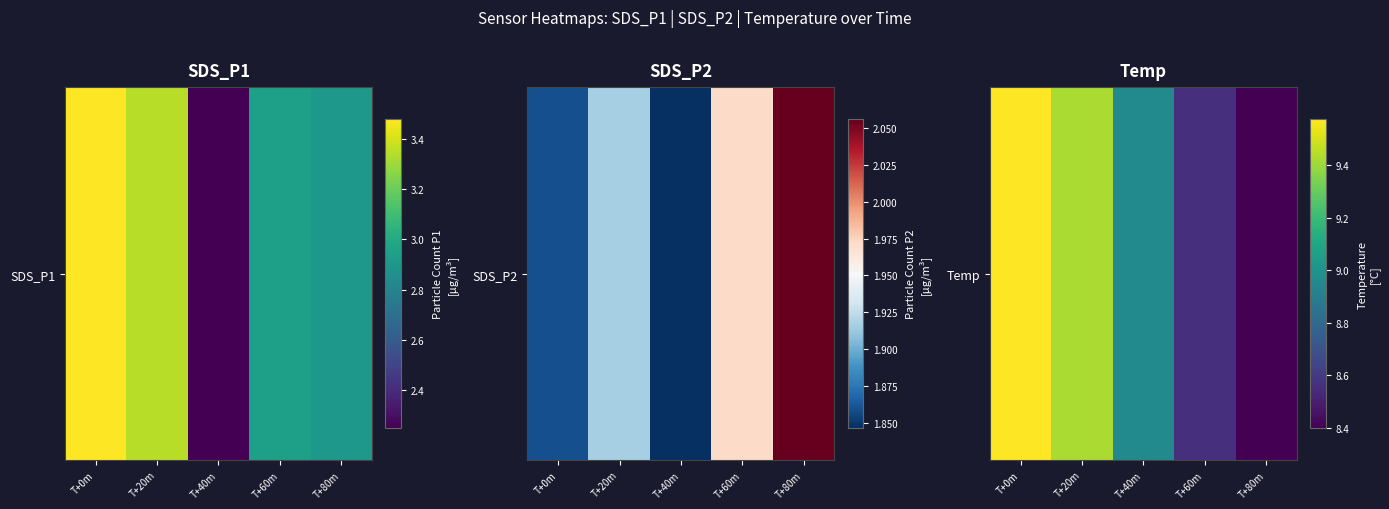

The value at T+40m is 9.0. True or false?

True